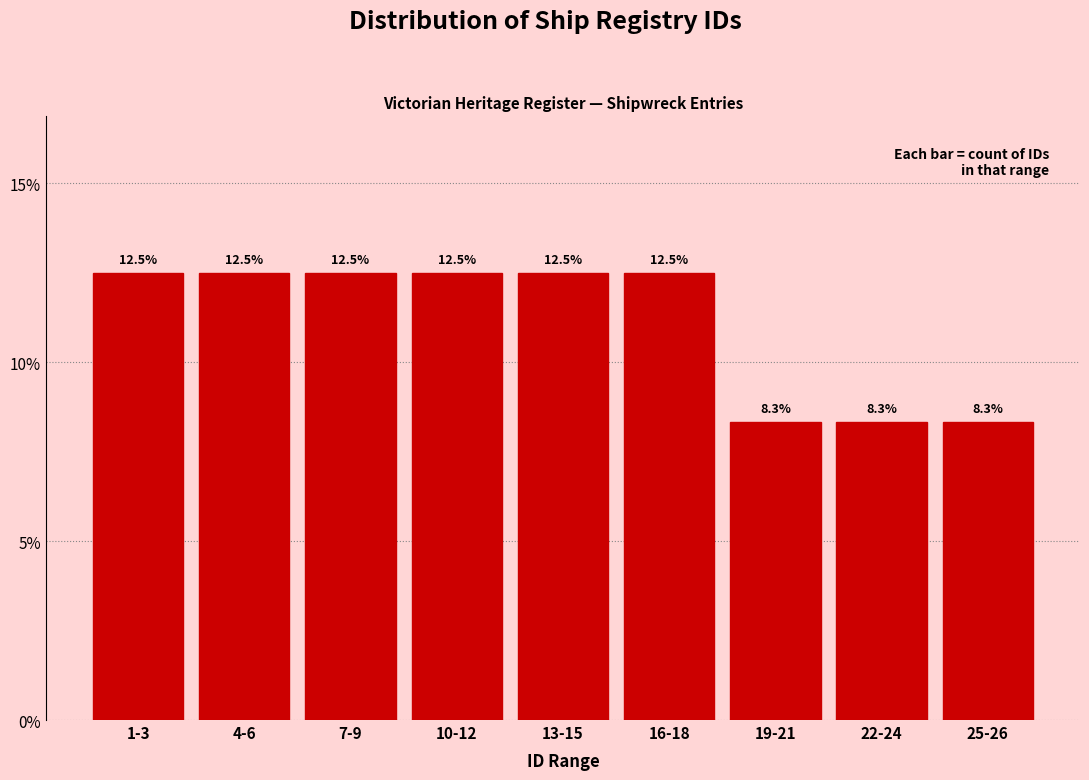

Does the chart contain any negative values?

No